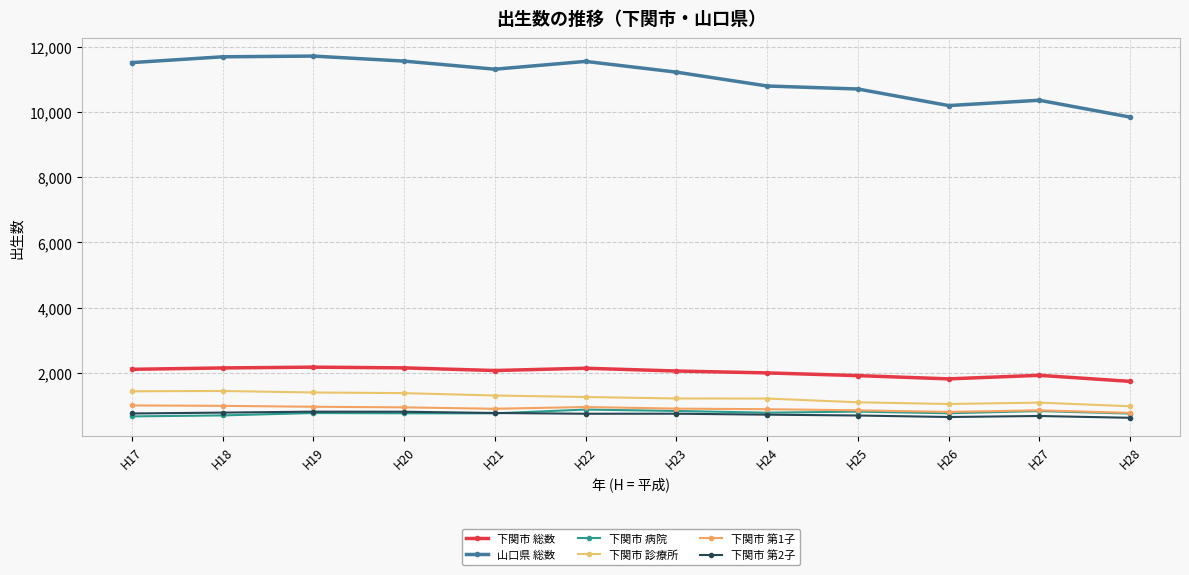

At how many categories does at least one series exceed 3016?

12